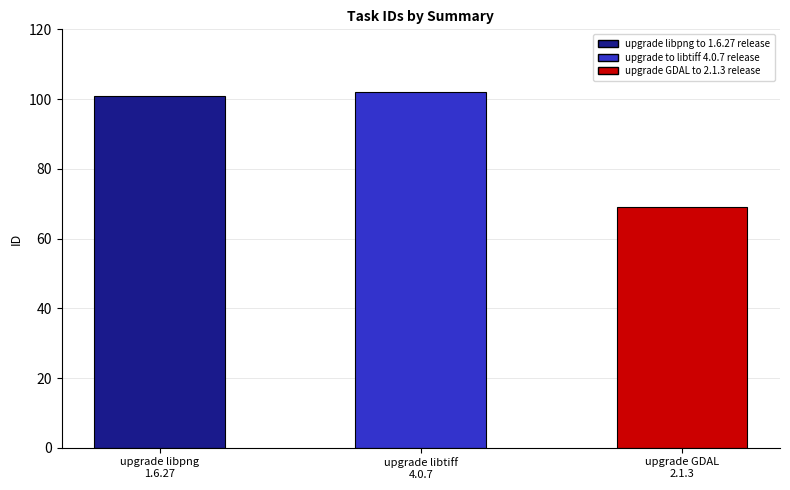

Is it true that the value at upgrade libtiff
4.0.7 is 102?

True